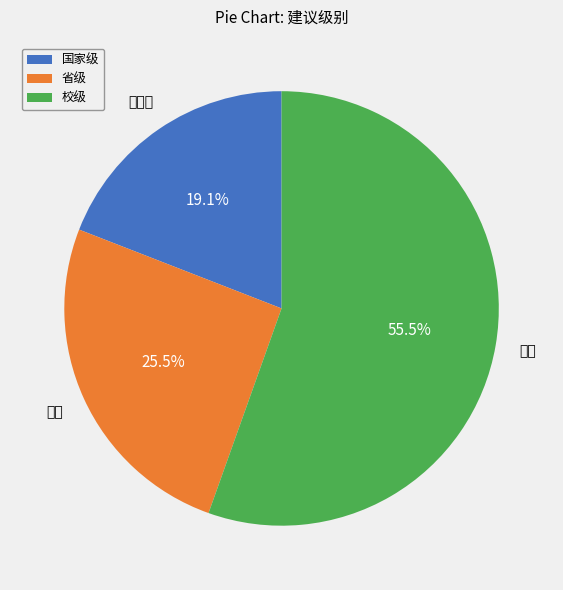

How many slices are in this pie chart?

3